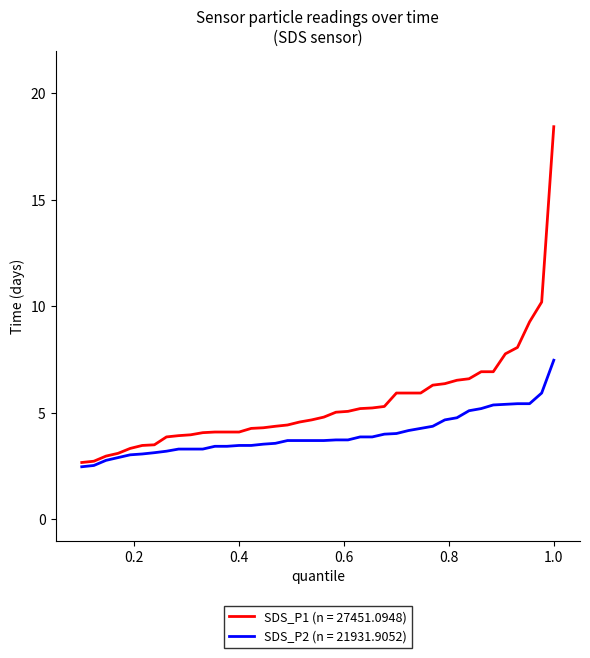

Which series has the widest spread of values?

SDS_P1 (n = 27451.0948)